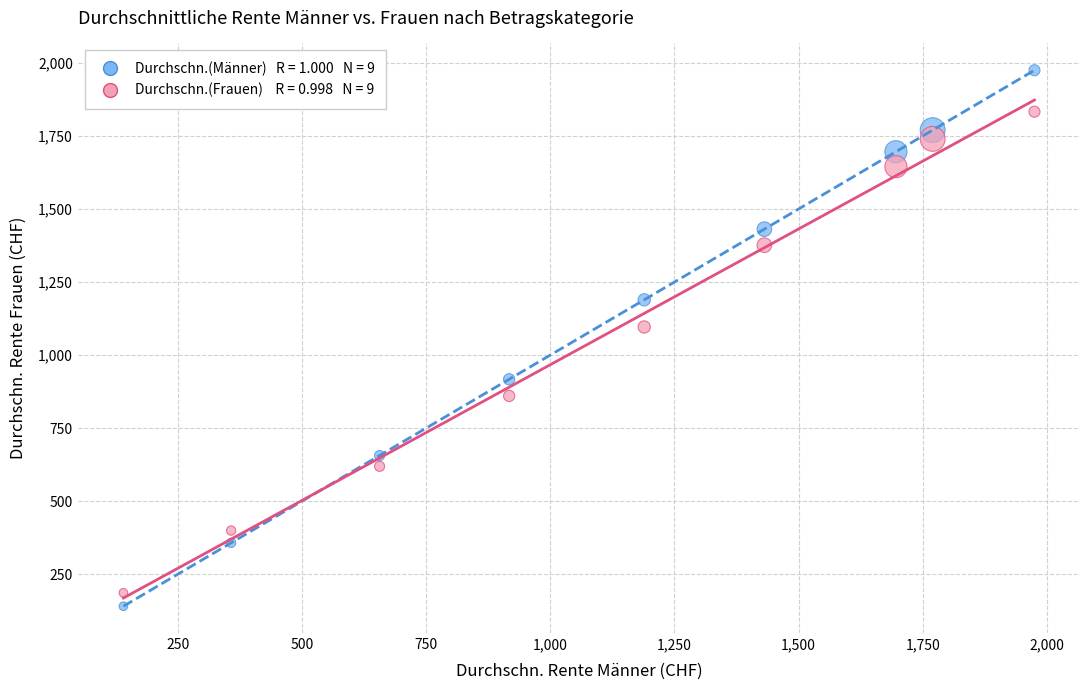

Across all series, what Y value is closest to 1057?

1096